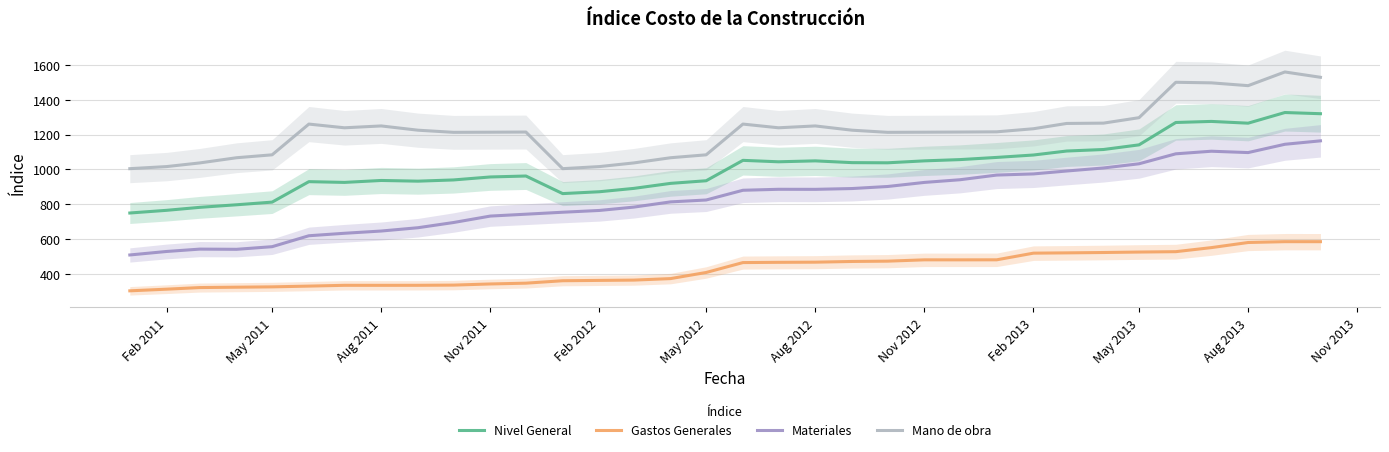

True or false: Mano de obra and Materiales cross at least once.

False